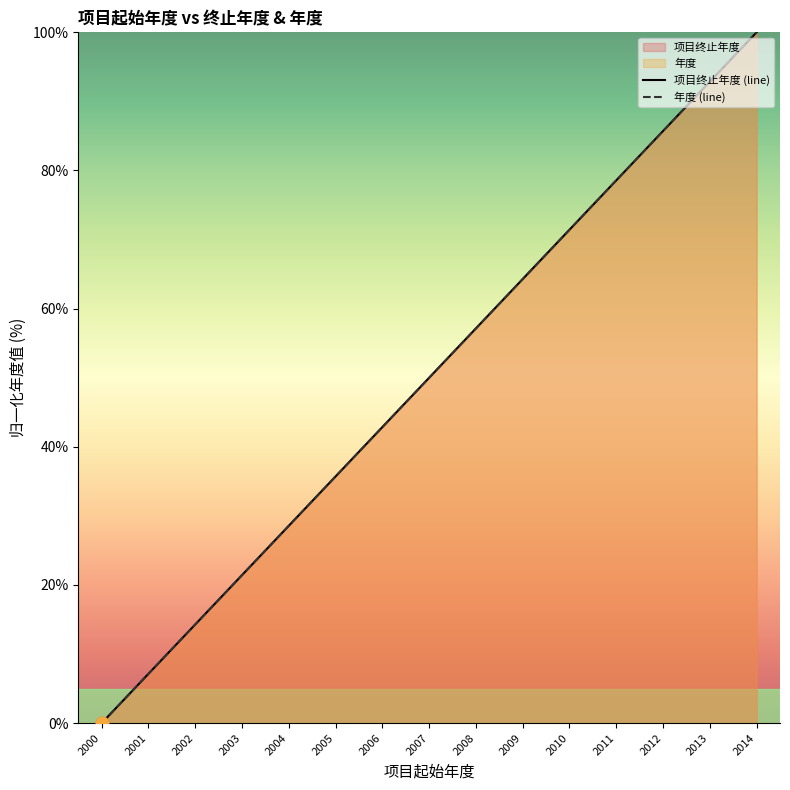

Which series has the largest total across all categories?

项目终止年度